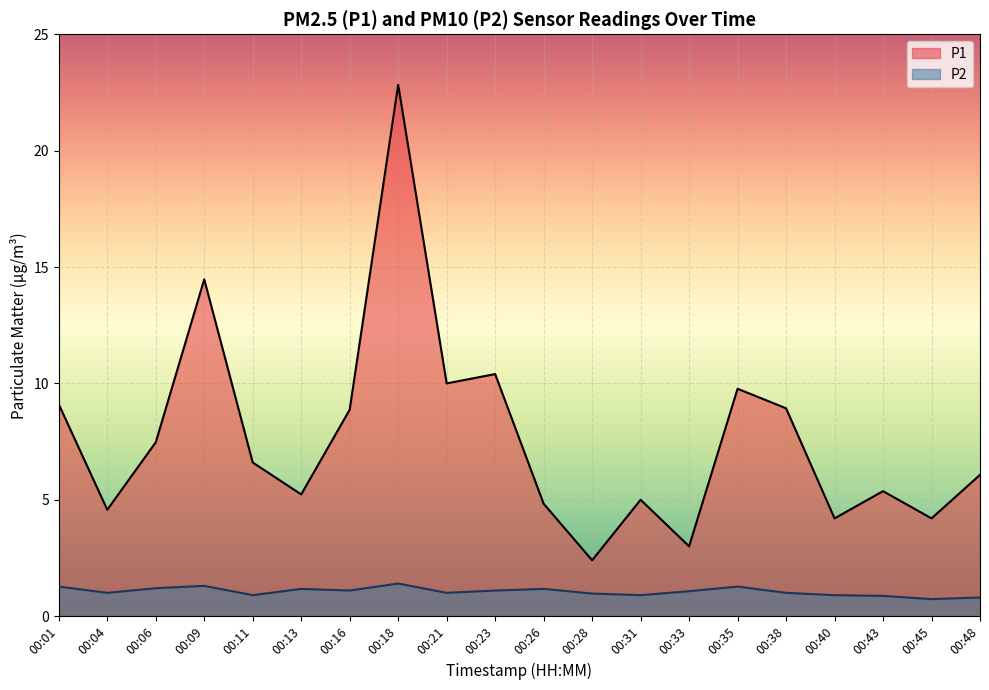

Count the number of data series in this chart.

2